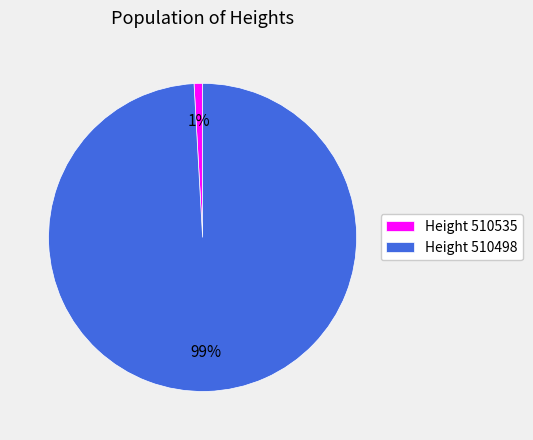

To the nearest percent, what is the average slice percentage?

50%